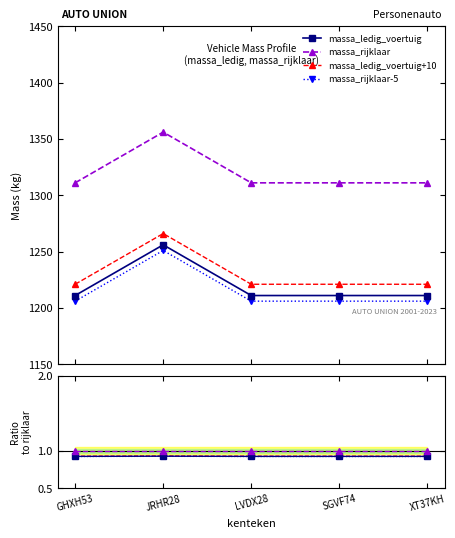

What is the value of the massa_rijklaar-5 point at the 4th from the left?

1206